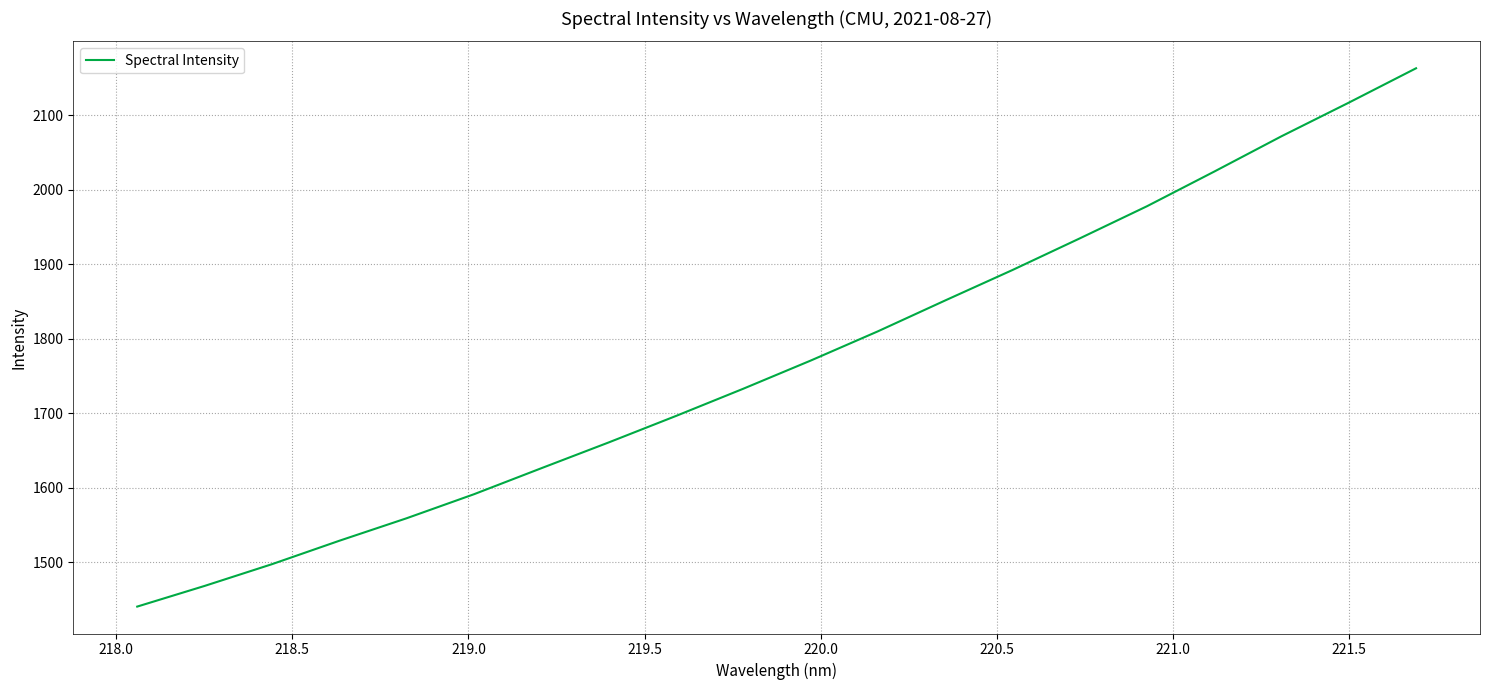

What is the greatest value displayed?

2163.2